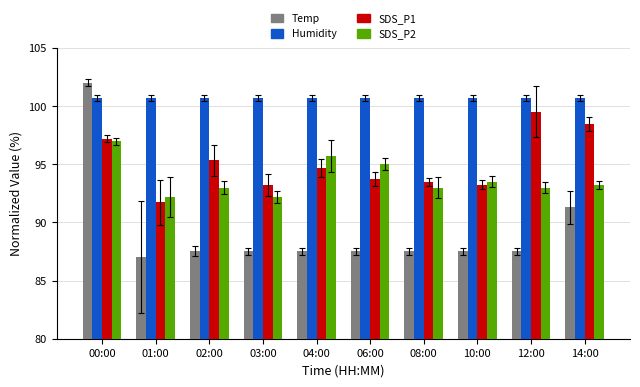

What is the maximum value for SDS_P1?

99.5